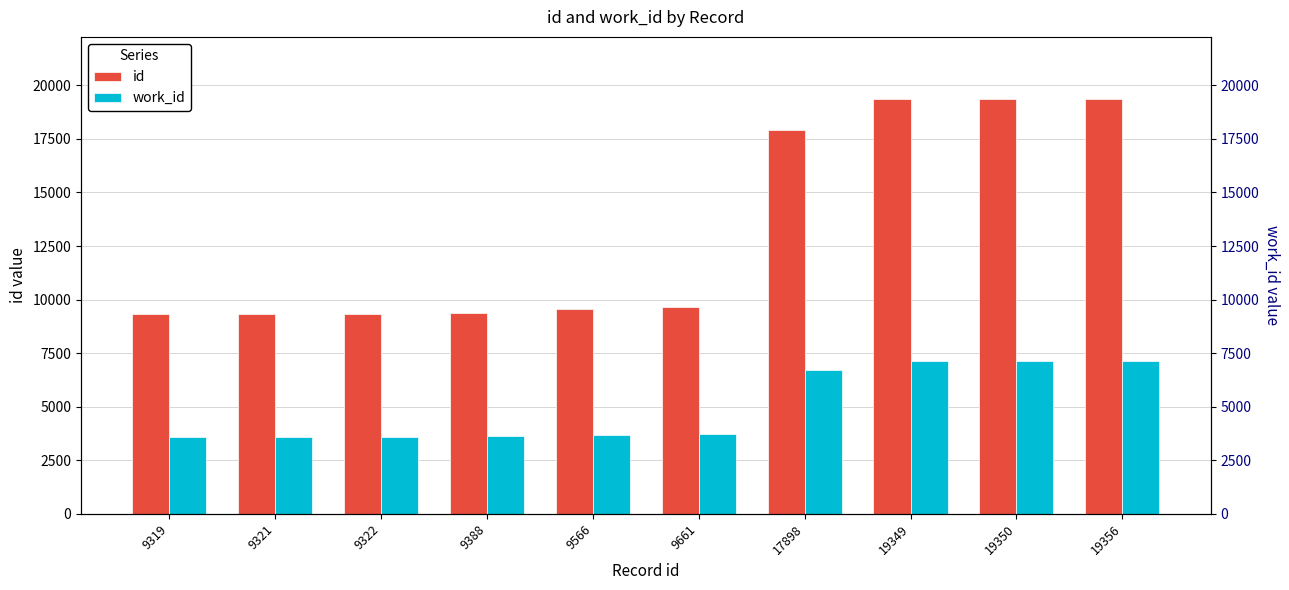

Reading left to right, transcribe all the data shown in this chart.

id: 9319	9321	9322	9388	9566	9661	17898	19349	19350	19356
work_id: 3596	3596	3596	3615	3691	3742	6726	7132	7132	7132